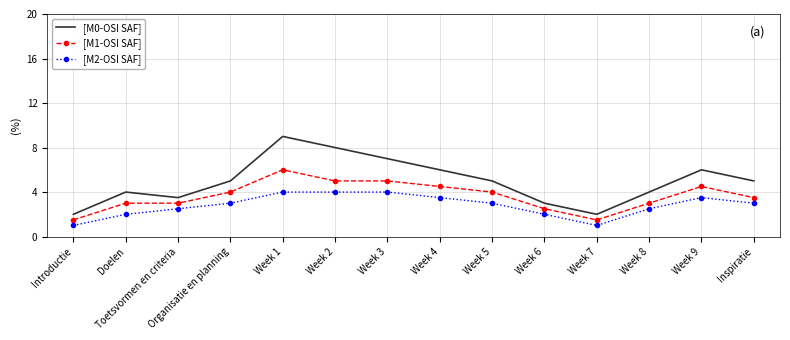

At which category does [M0-OSI SAF] reach its first local valley?

Toetsvormen en criteria